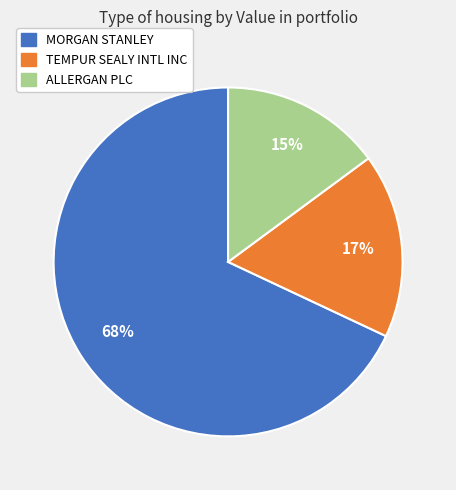

What is the ratio of the value at ALLERGAN PLC to the value at TEMPUR SEALY INTL INC?

0.9